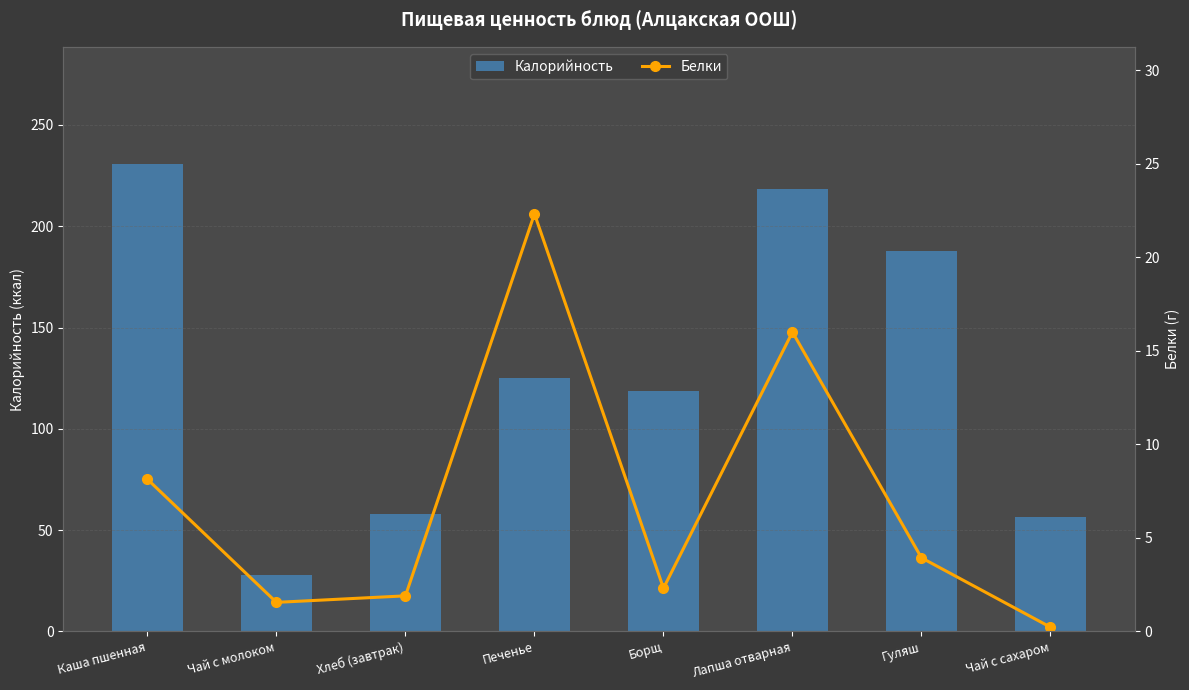

Is the value of Калорийность at Лапша отварная greater than the value of Белки (г) at Борщ?

Yes